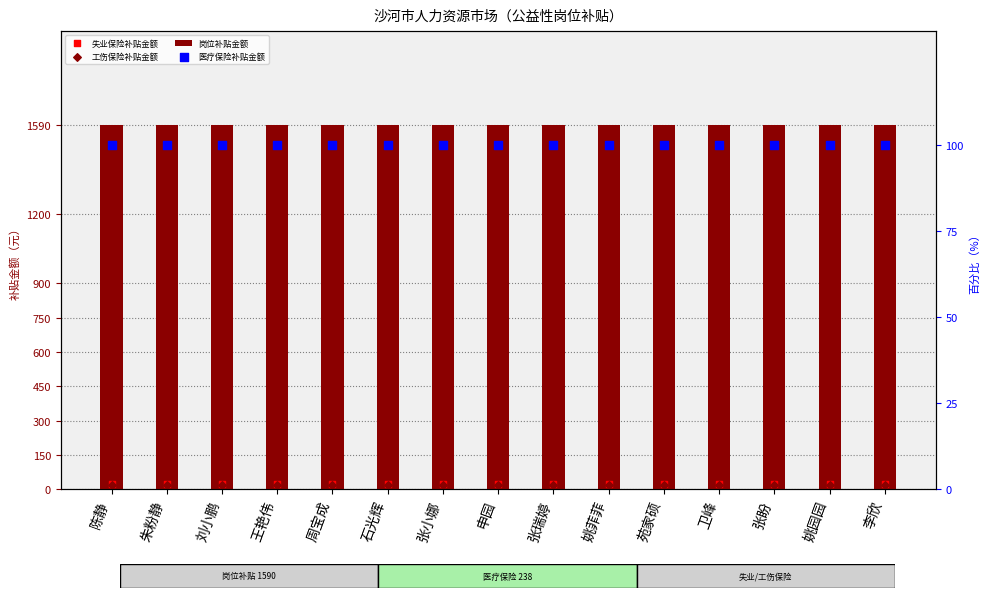

Which series reaches the minimum Y coordinate?

工伤保险补贴金额